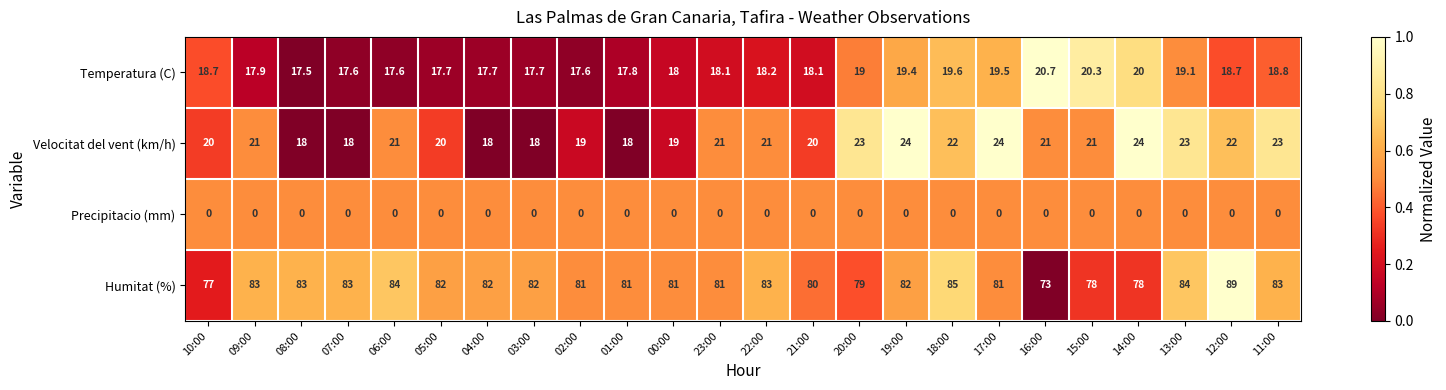

Between 09:00 and 17:00, which series saw the biggest shift?

Velocitat del vent (km/h)